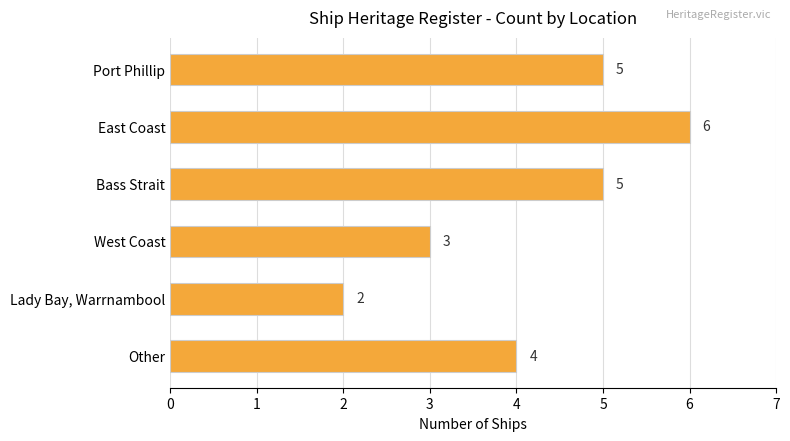

What is the greatest value displayed?

6